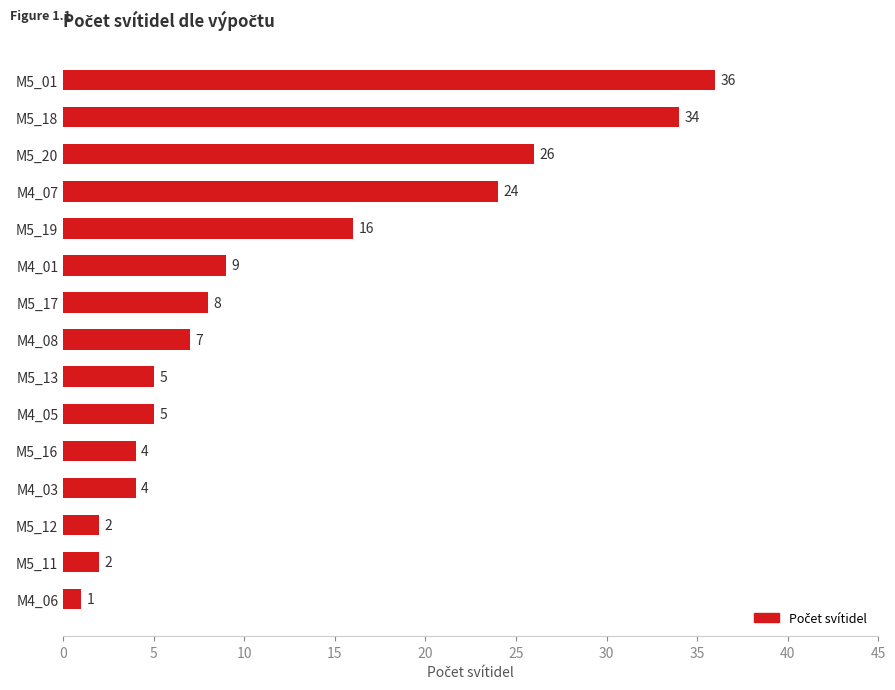

What is the sum of all values?

183